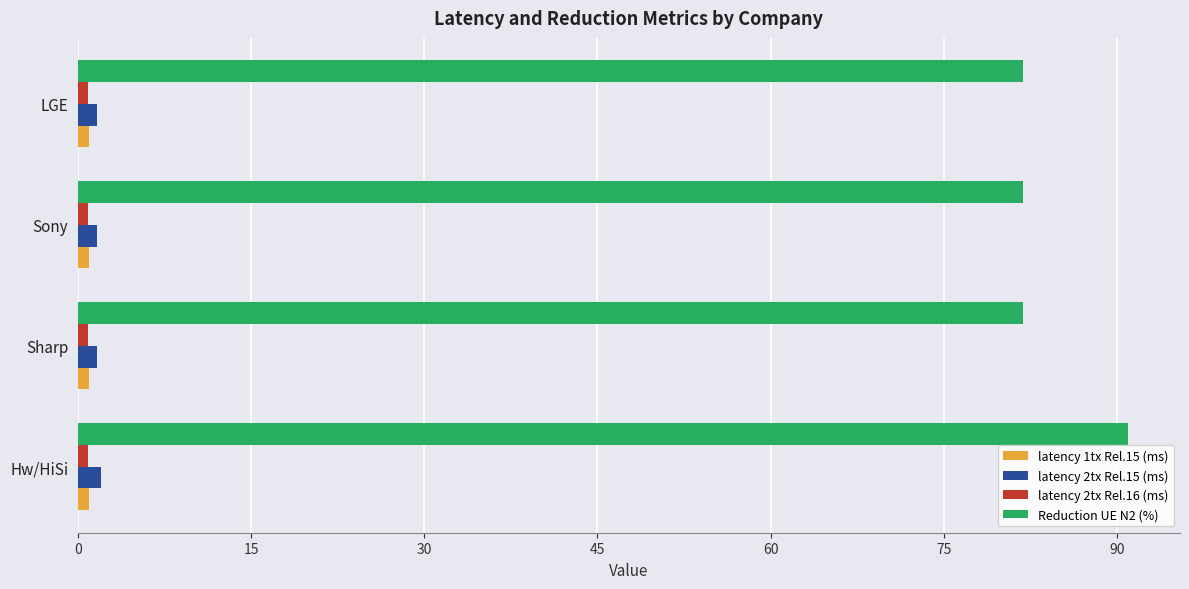

Which series has the widest spread of values?

Reduction UE N2 (%)